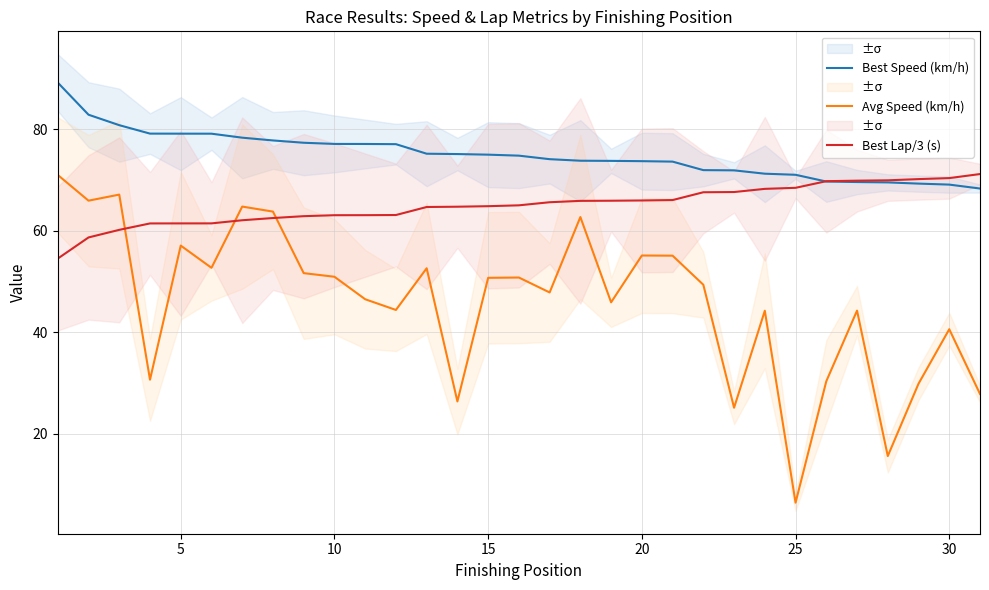

What is the difference between the Best Speed (km/h) values at 10 and 25?

6.1